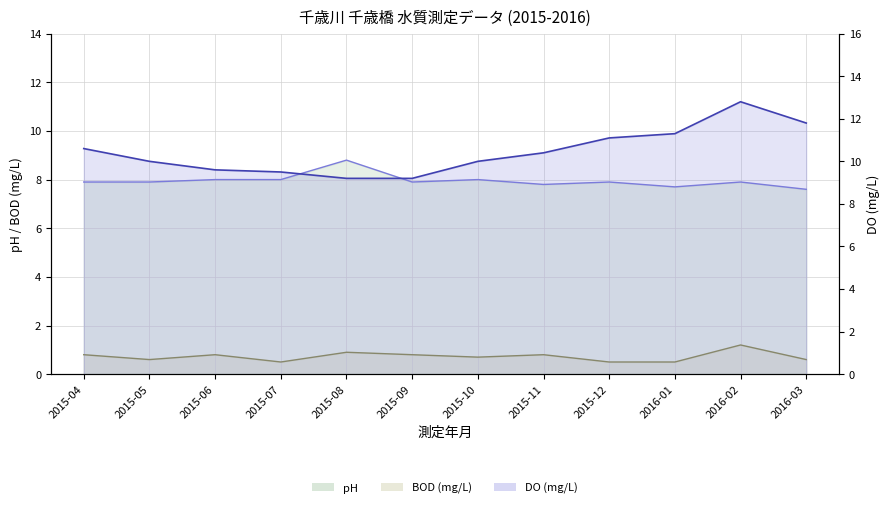

At how many categories does at least one series exceed 9?

12